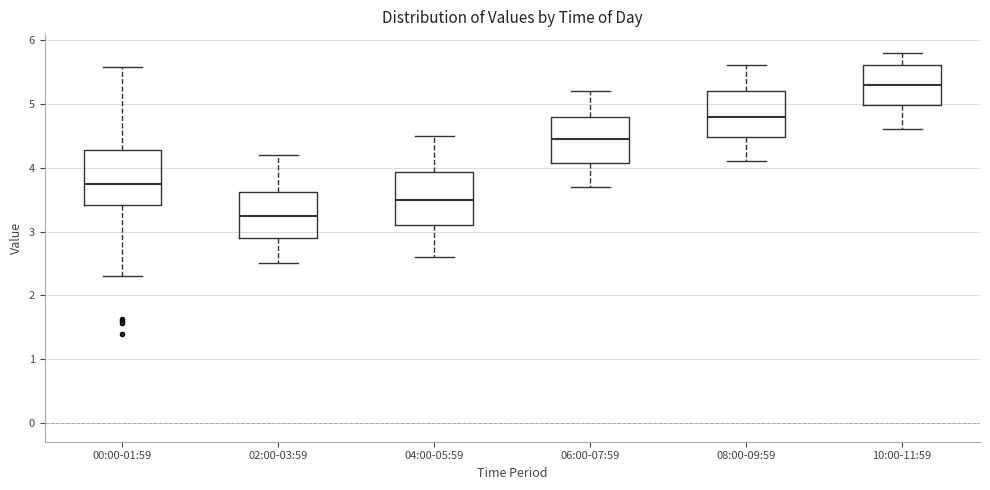

Reading left to right, read every box against the y-axis: the position of its median line, the range the box covers, and the ends of its whiskers. The values are not printed on the chart, so give them approximately, as read against the axis.

00:00-01:59: median 3.8, box 3.4 to 4.3, whiskers 2.3 to 5.6
02:00-03:59: median 3.3, box 2.9 to 3.6, whiskers 2.5 to 4.2
04:00-05:59: median 3.5, box 3.1 to 3.9, whiskers 2.6 to 4.5
06:00-07:59: median 4.5, box 4.1 to 4.8, whiskers 3.7 to 5.2
08:00-09:59: median 4.8, box 4.5 to 5.2, whiskers 4.1 to 5.6
10:00-11:59: median 5.3, box 5.0 to 5.6, whiskers 4.6 to 5.8